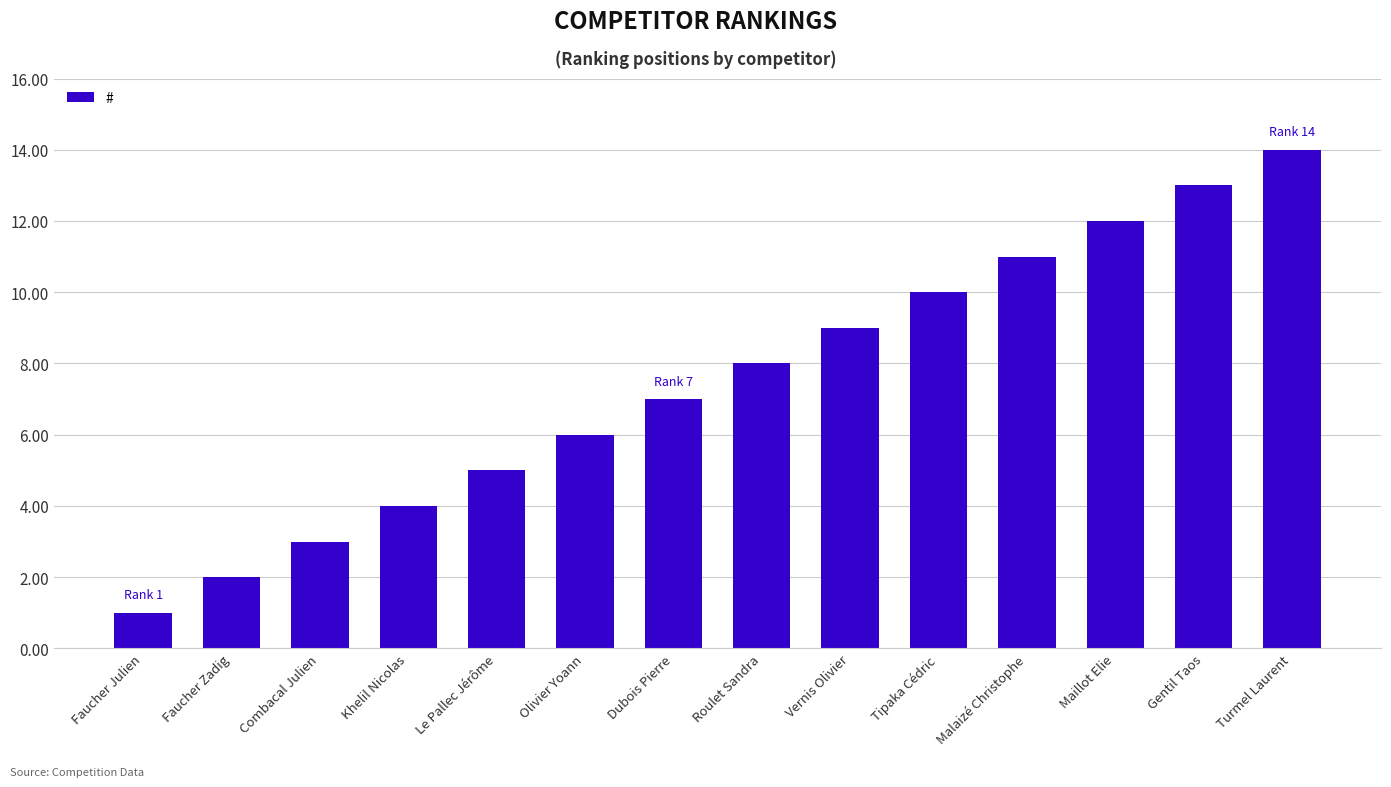

What is the label of the 6th bar from the right?

Vernis Olivier